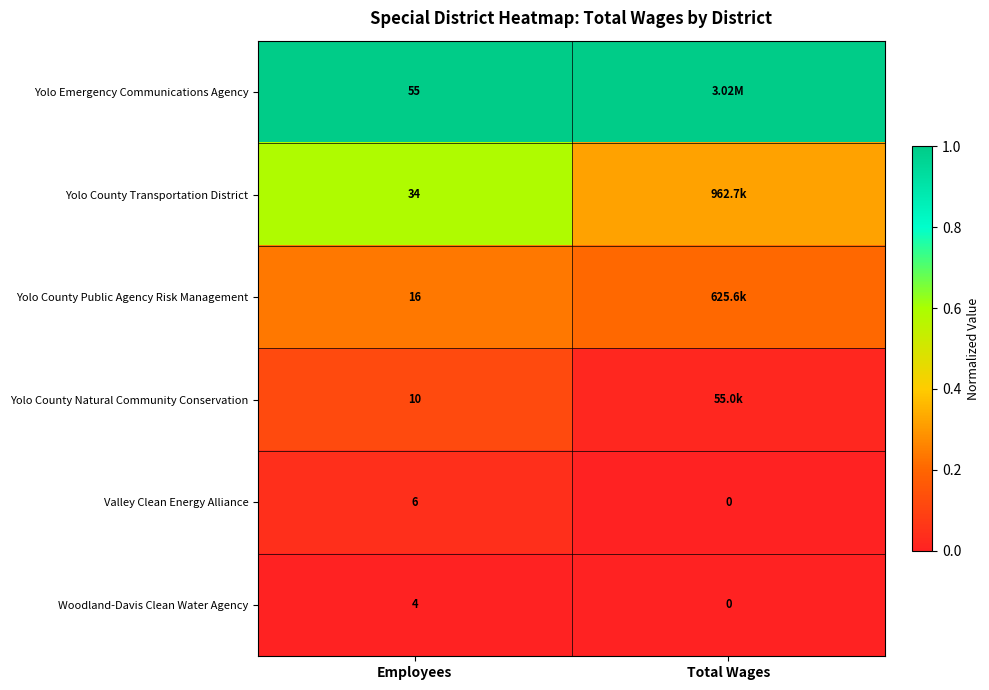

At Employees, list the series in order from largest to smallest.

Yolo Emergency Communications Agency, Yolo County Transportation District, Yolo County Public Agency Risk Management, Yolo County Natural Community Conservation, Valley Clean Energy Alliance, Woodland-Davis Clean Water Agency